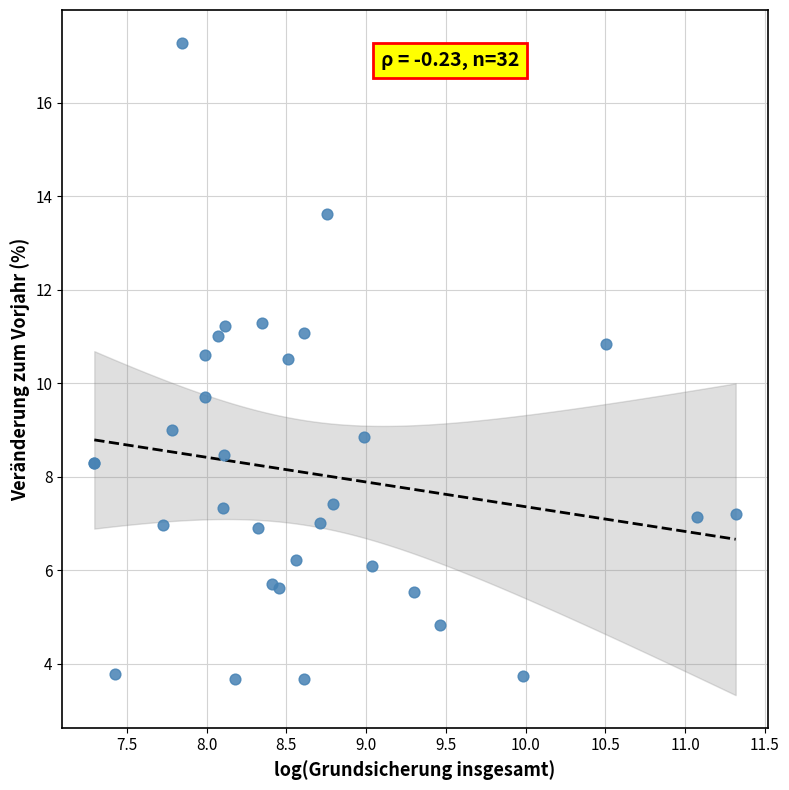

What Y value in the scatter plot is closest to 10?

9.7